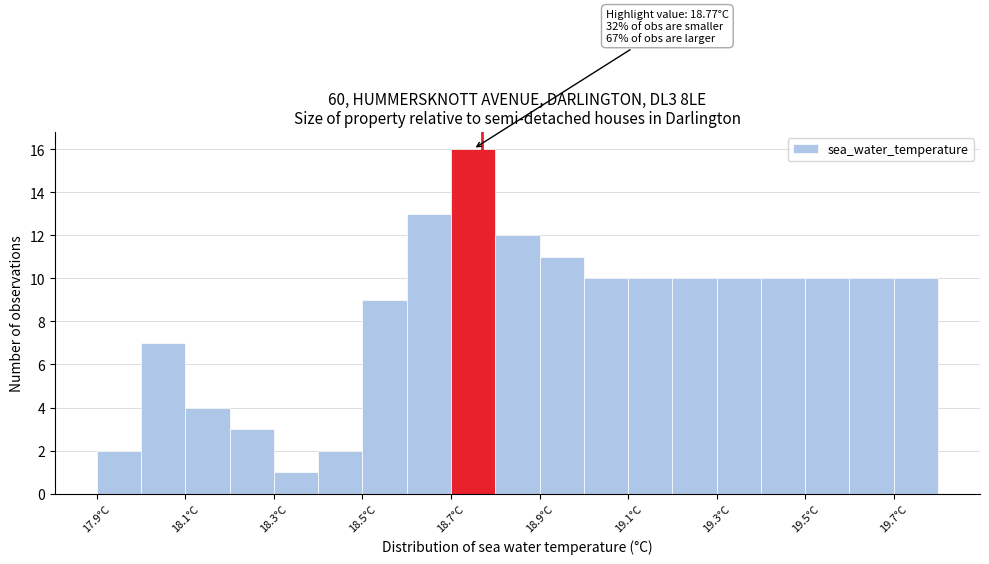

Which range on the x-axis has the tallest bar?

18.7 to 18.8